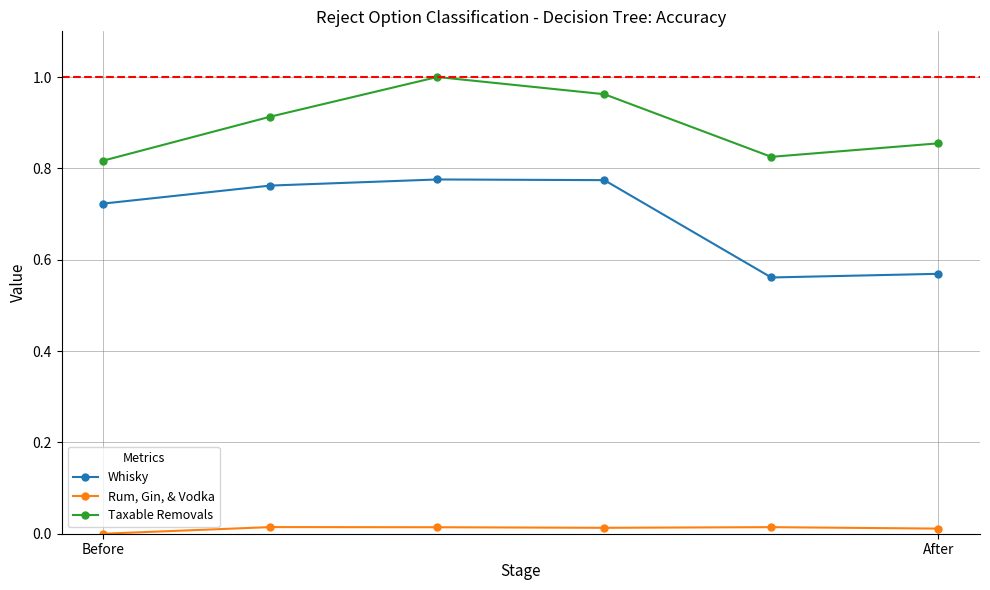

Which series has the largest total across all categories?

Taxable Removals